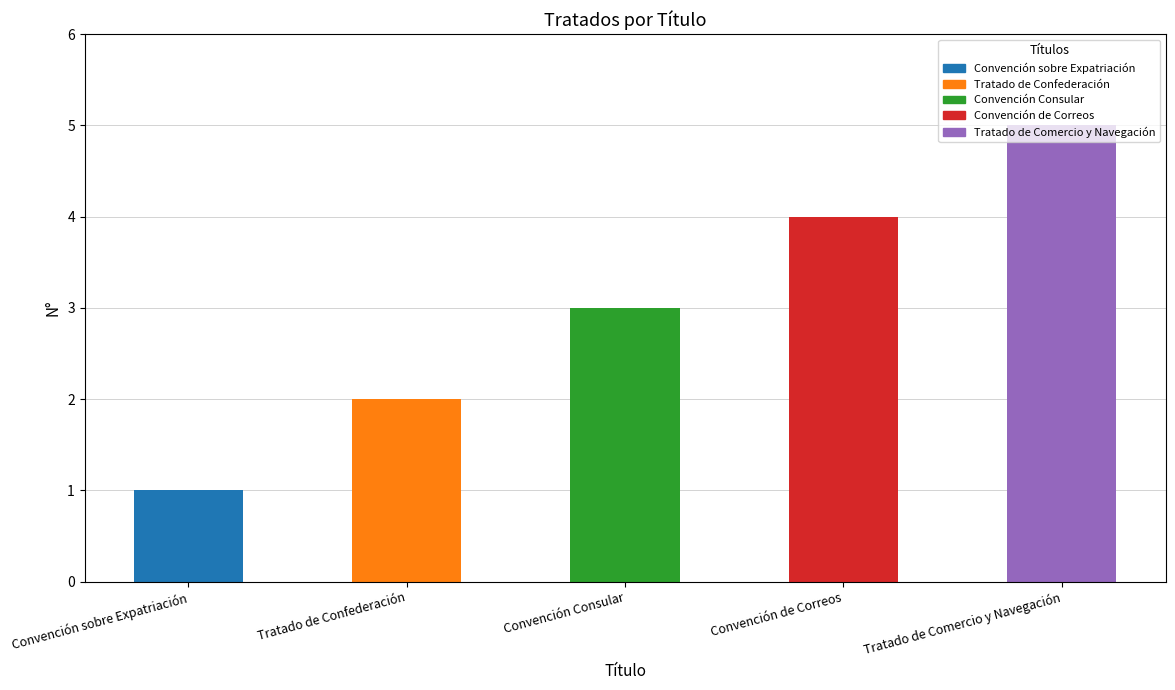

Count the number of categories in the chart.

5